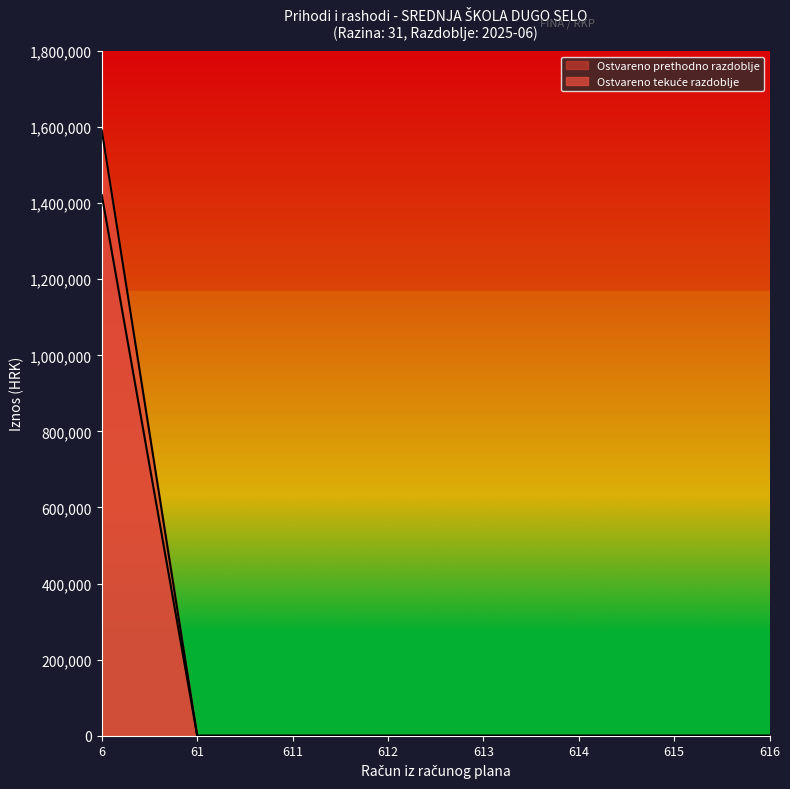

Does the chart have visible grid lines?

No